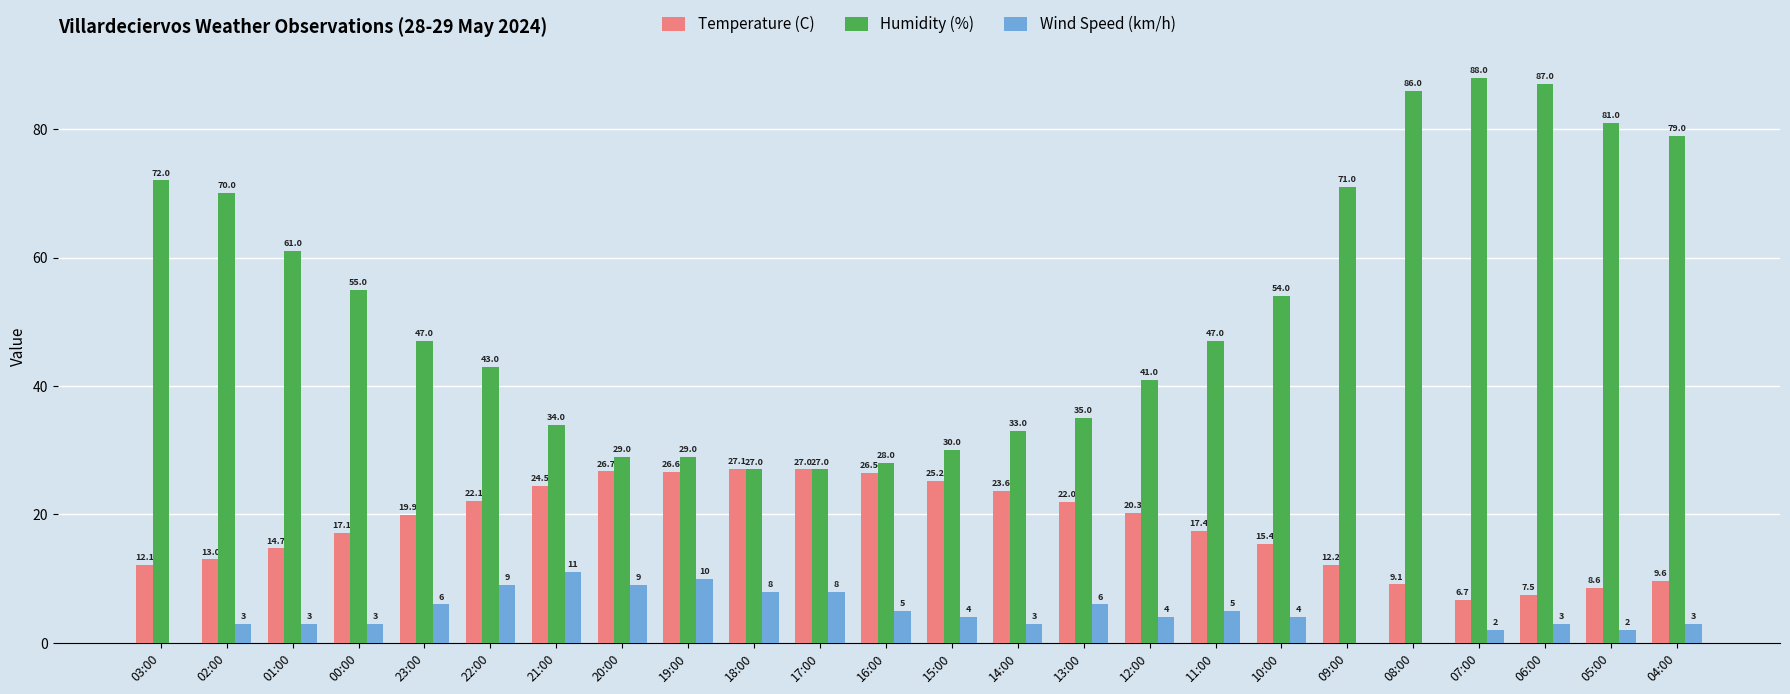

At which label is Humidity (%) closest to 57?

00:00